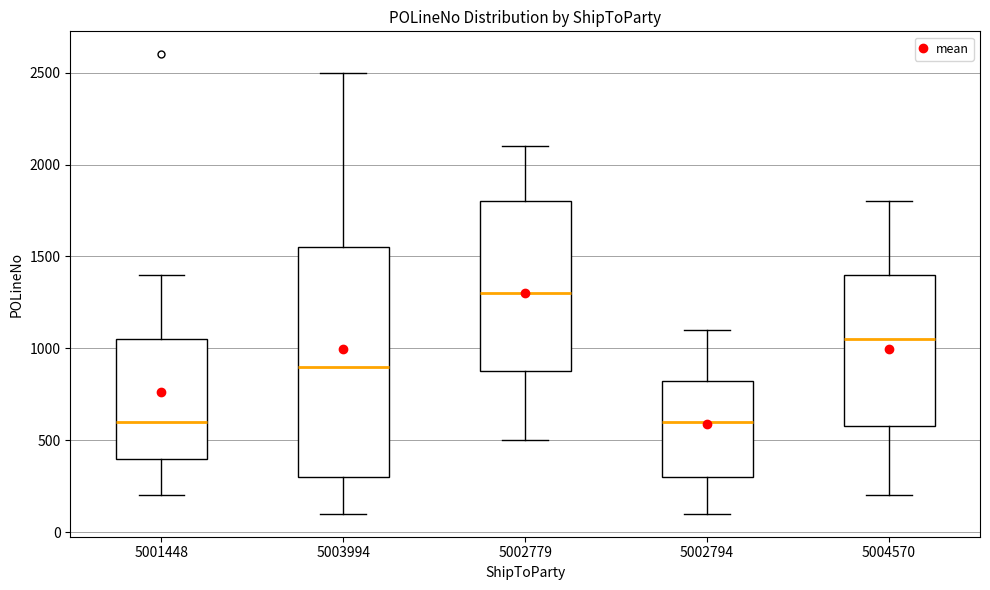

Reading left to right, read every box against the y-axis: the position of its median line, the range the box covers, and the ends of its whiskers. The values are not printed on the chart, so give them approximately, as read against the axis.

5001448: median 600, box 400 to 1050, whiskers 200 to 1400
5003994: median 900, box 300 to 1550, whiskers 100 to 2500
5002779: median 1300, box 900 to 1800, whiskers 500 to 2100
5002794: median 600, box 300 to 850, whiskers 100 to 1100
5004570: median 1050, box 600 to 1400, whiskers 200 to 1800